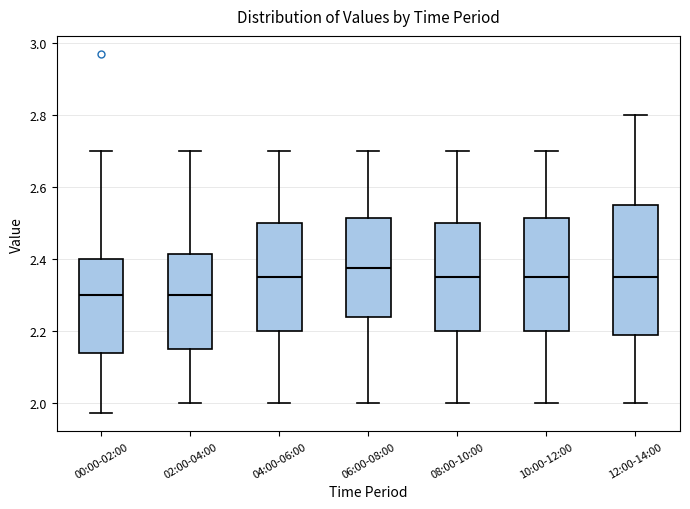

Comparing the boxes themselves (not the whiskers), which one is the tallest?

12:00-14:00